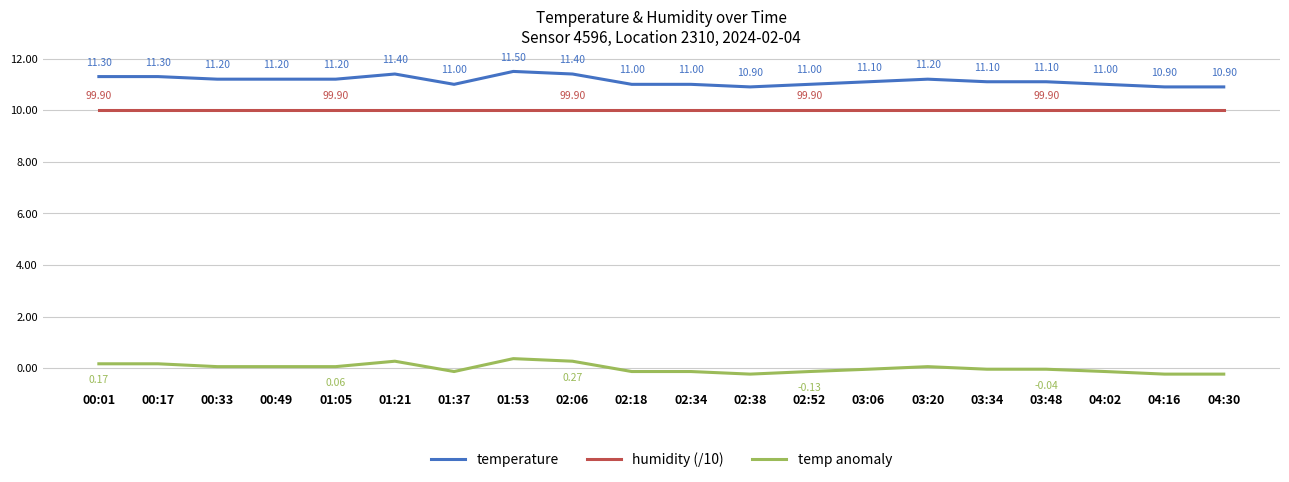

True or false: humidity (/10) and temp anomaly cross at least once.

False